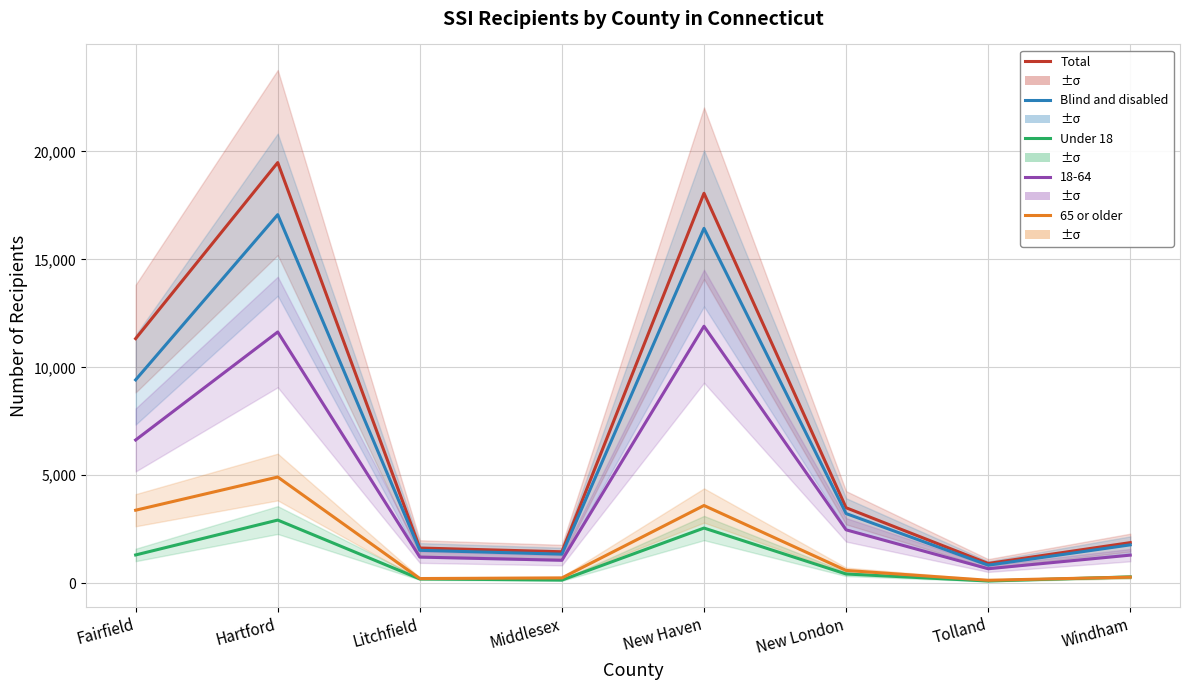

At which category is the sum across all series the highest?

Hartford